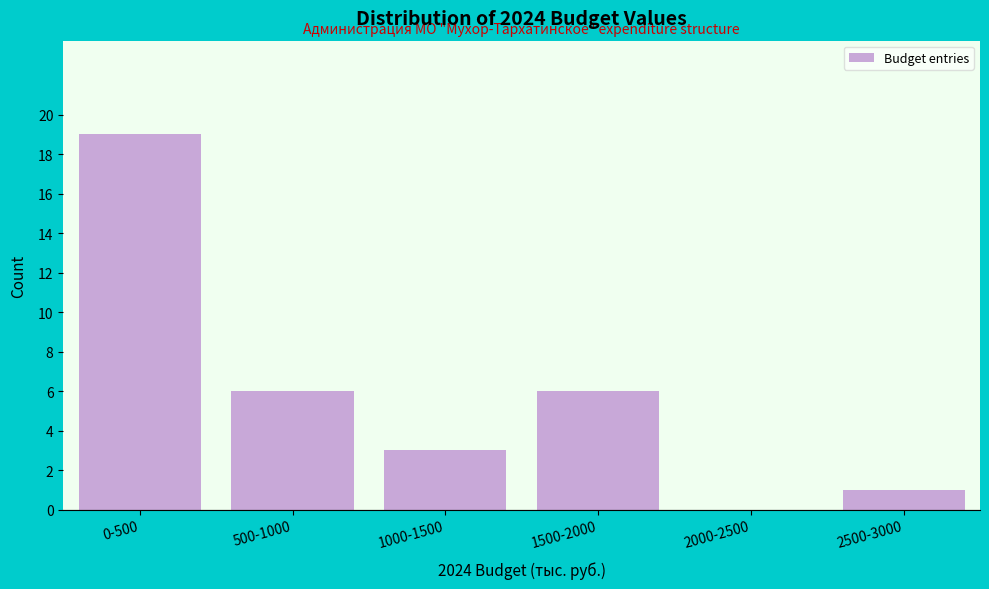

Reading left to right, what are all the values shown in this chart?

0-500=19	500-1000=6	1000-1500=3	1500-2000=6	2000-2500=0	2500-3000=1